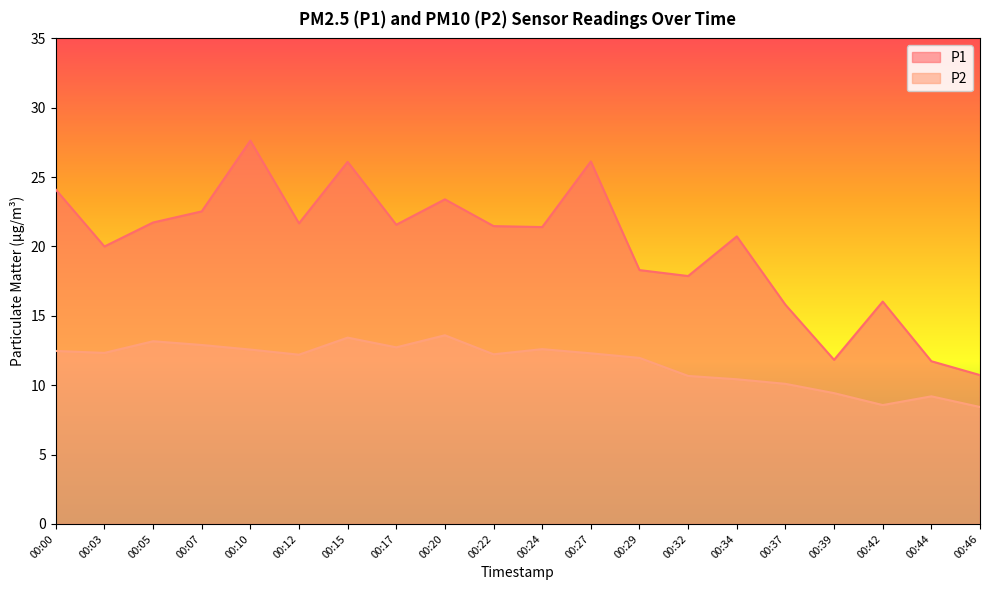

The value of P1 at 00:39 is 11.8. True or false?

True